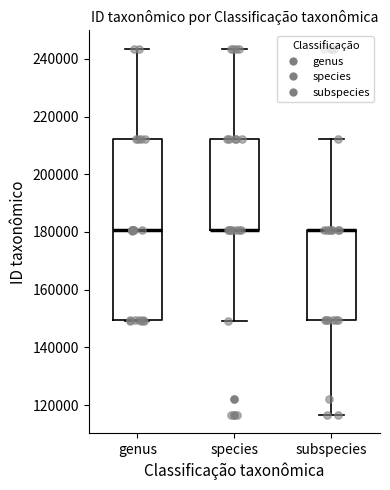

Comparing the boxes themselves (not the whiskers), which one is the tallest?

genus